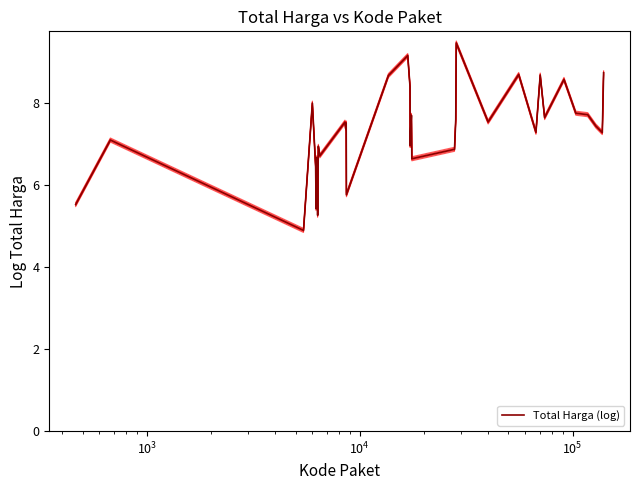

What is the maximum value for Total Harga (log)?

9.5